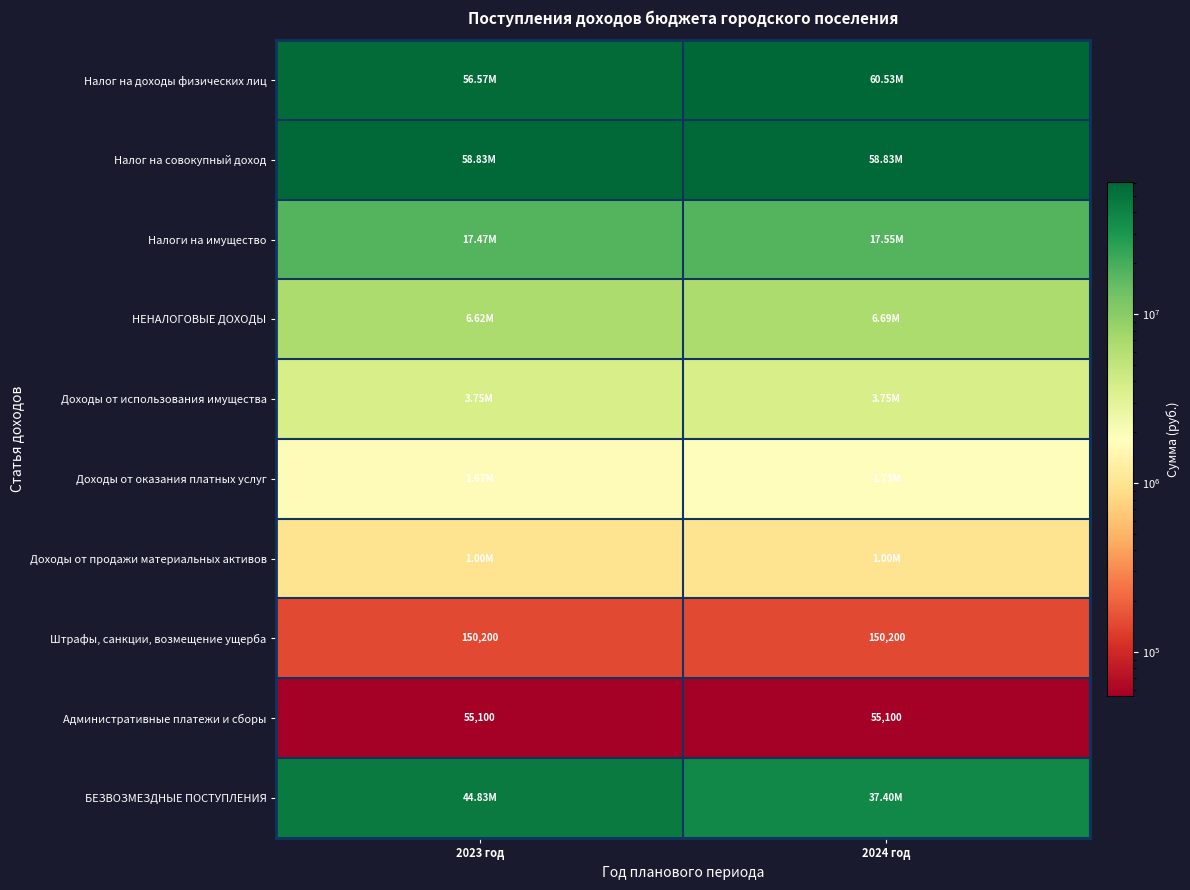

What is the sum of the Административные платежи и сборы values at 2023 год and 2024 год?

110200